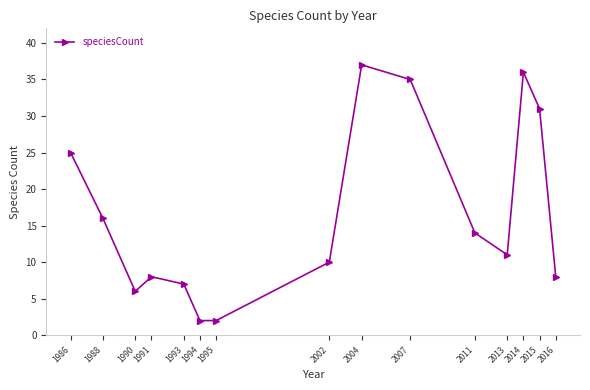

How many interior local peaks (higher than both neighbors) does the data have?

3